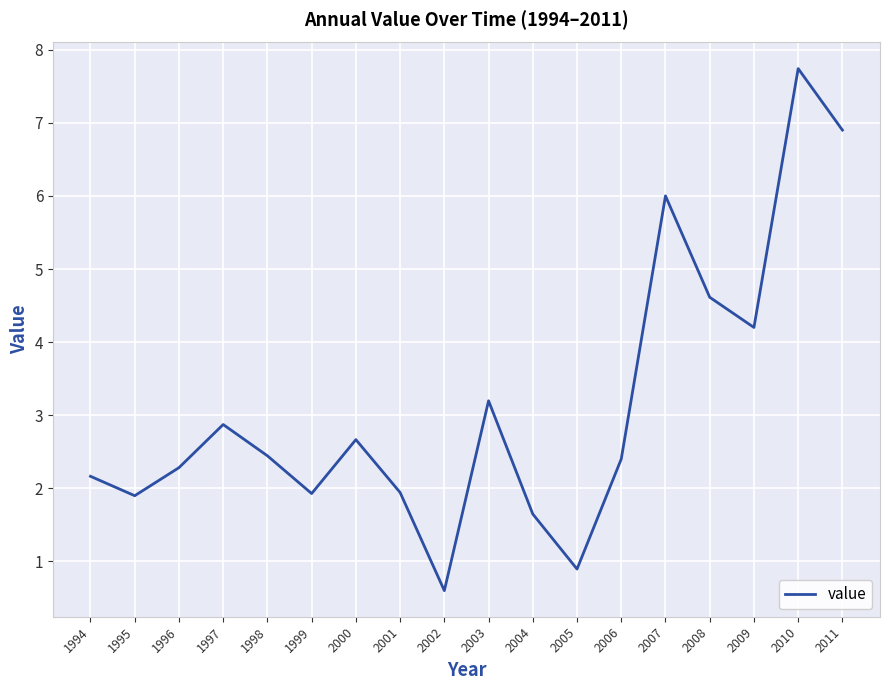

True or false: the data has more than 1 interior local peaks.

True